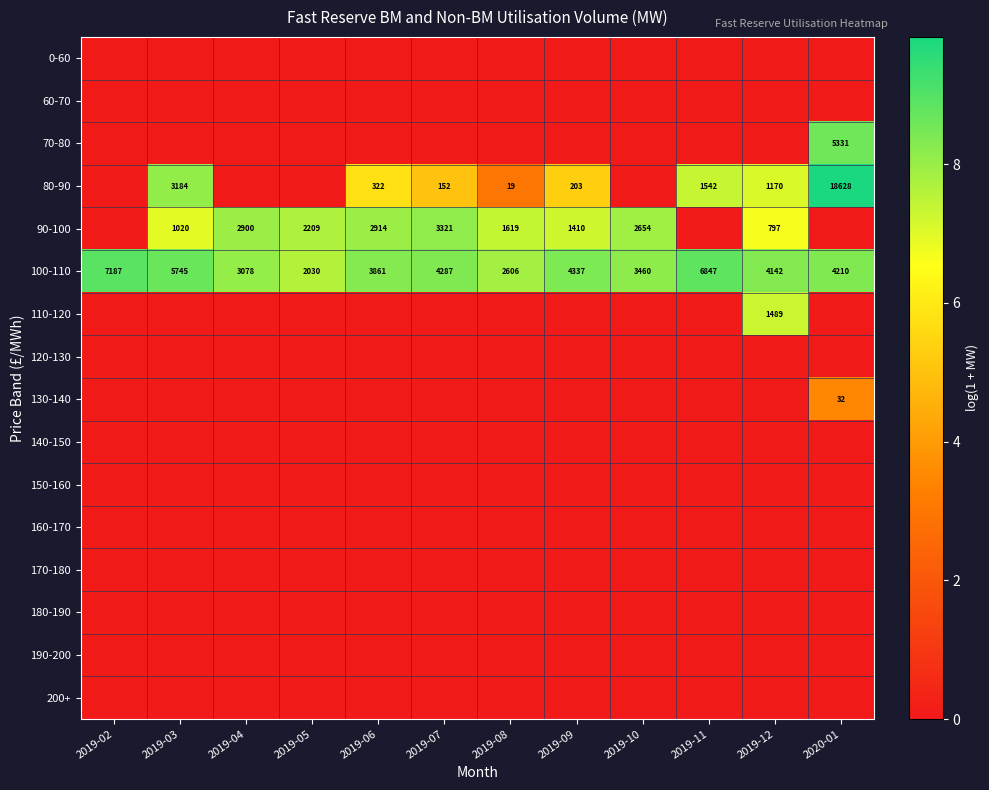

True or false: 80-90 has a value of 34 at 2019-08.

False